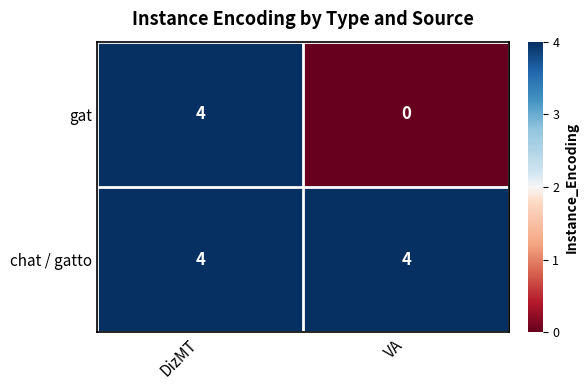

Is the value of chat / gatto at VA greater than the value of gat at VA?

Yes